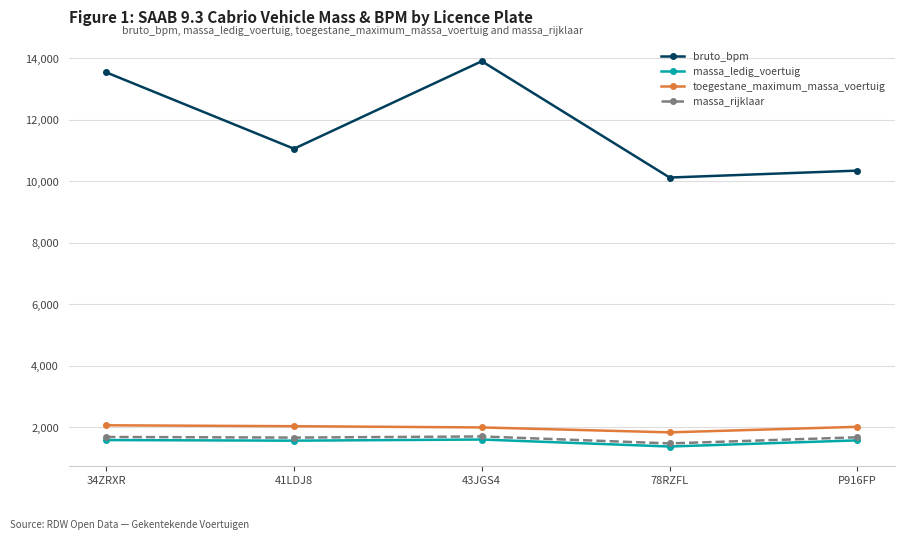

How many data points in massa_rijklaar are less than 1680?

2